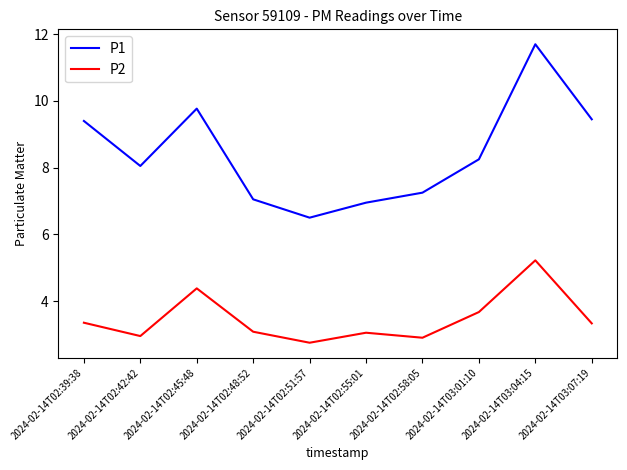

Which category has the highest value across all series?

2024-02-14T03:04:15